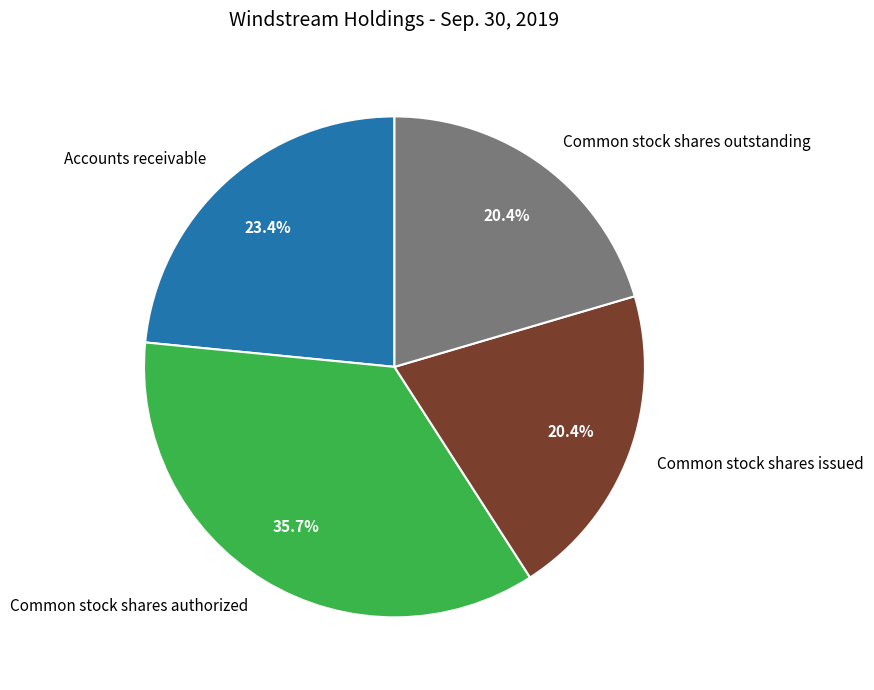

The Common stock shares outstanding slice represents 35% of the pie. True or false?

False